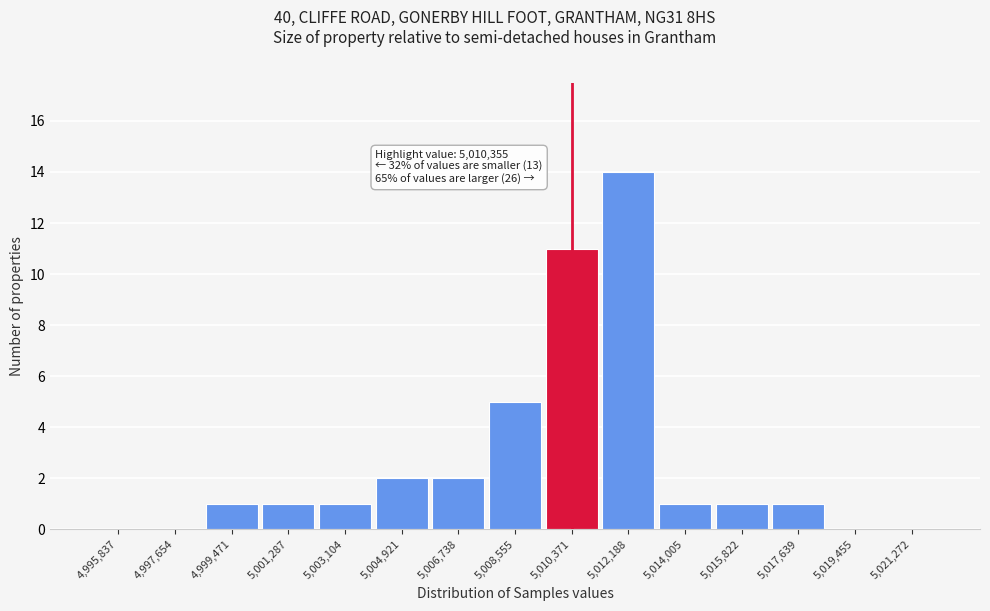

Over which range of the x-axis is the bar tallest?

5011200 to 5013000